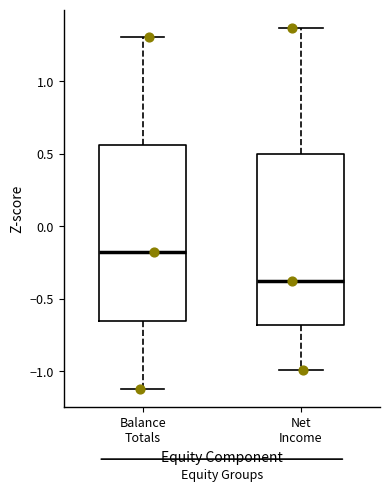

Reading left to right, transcribe this box plot: for each box, give where its median line is, the range the box spans, and where its two whiskers end, as read against the y-axis. The values are not printed on the chart, so give them approximately, as read against the axis.

Balance Totals: median -0.20, box -0.65 to 0.55, whiskers -1.10 to 1.30
Net Income: median -0.35, box -0.70 to 0.50, whiskers -1.00 to 1.35